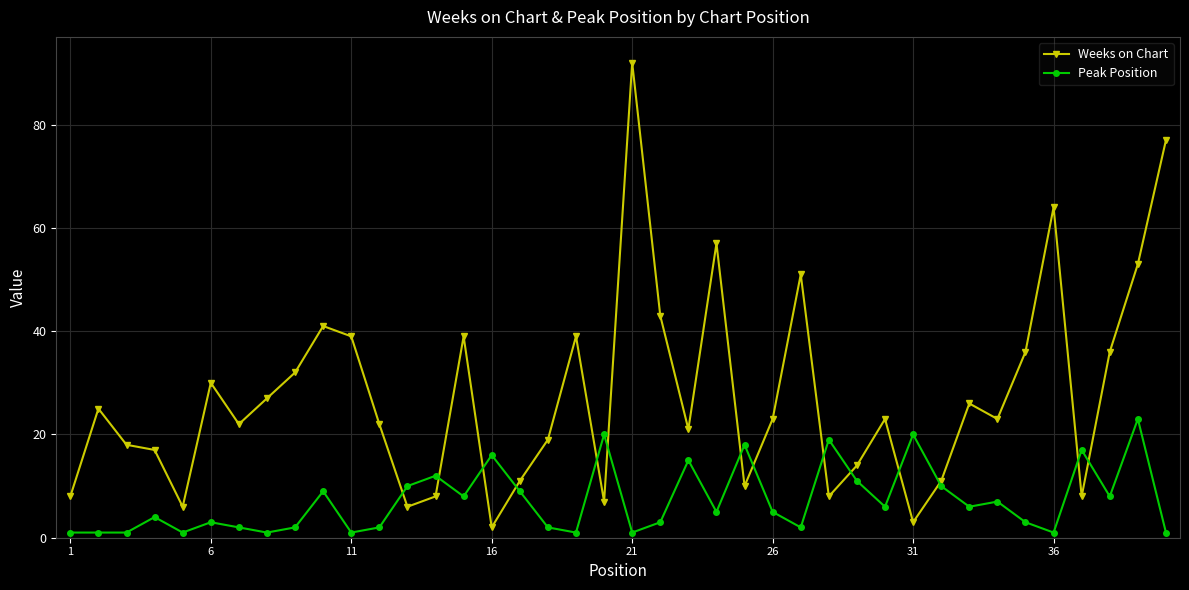

What is the sum of all Weeks on Chart values?

1097